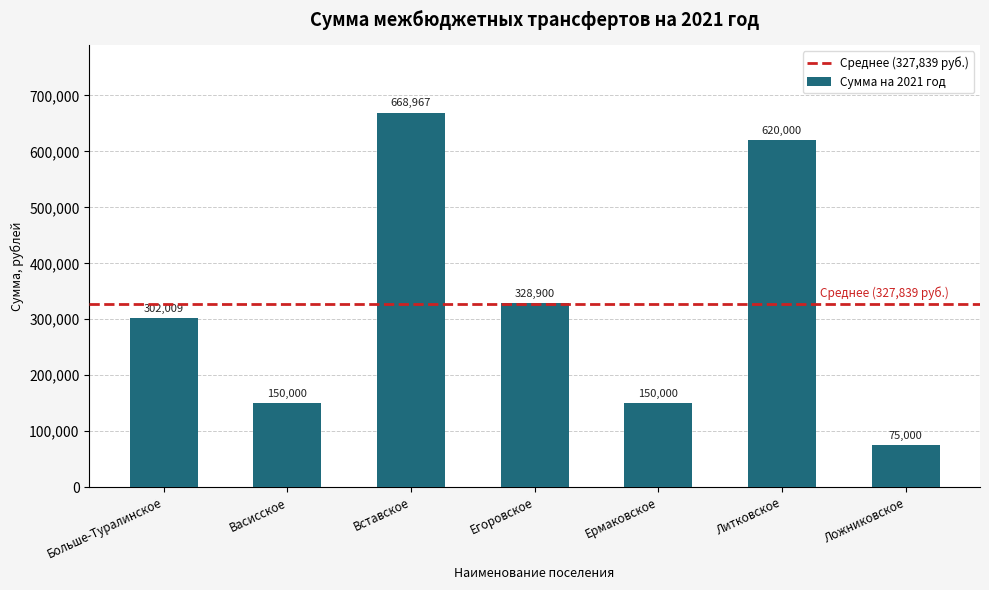

What is the minimum value shown in the chart?

75000.0